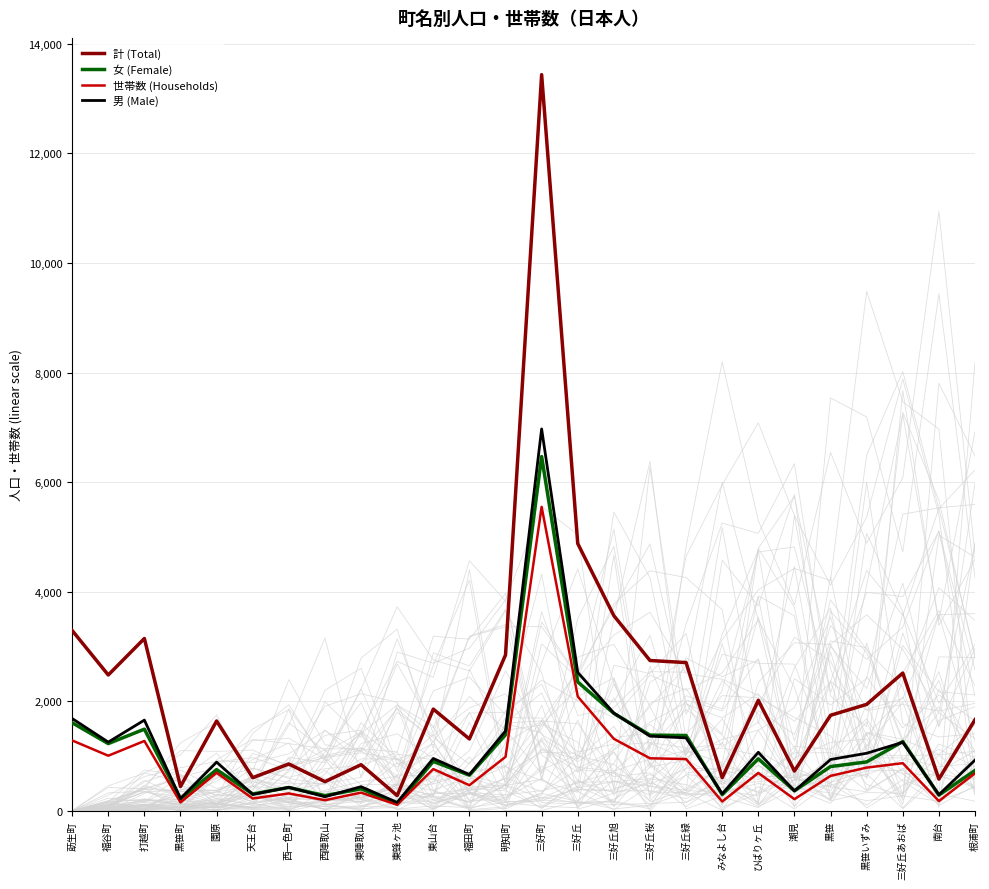

What is the total value across all series at 黒笹?

4123